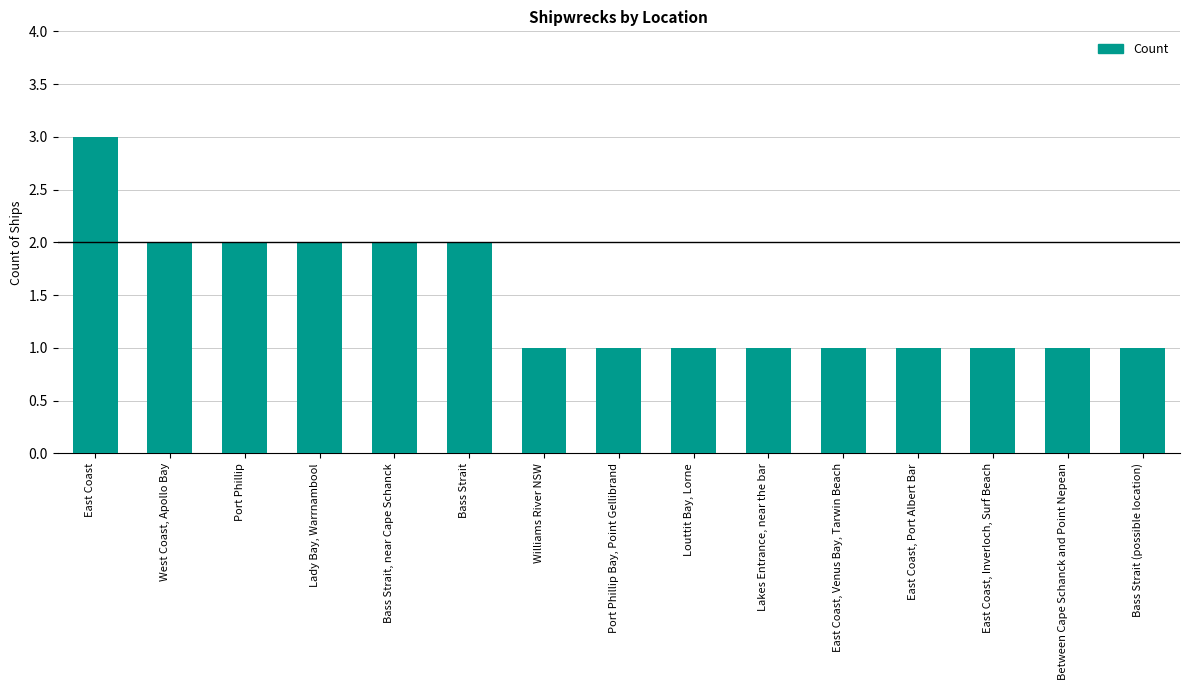

The value at Bass Strait (possible location) is 1. True or false?

True